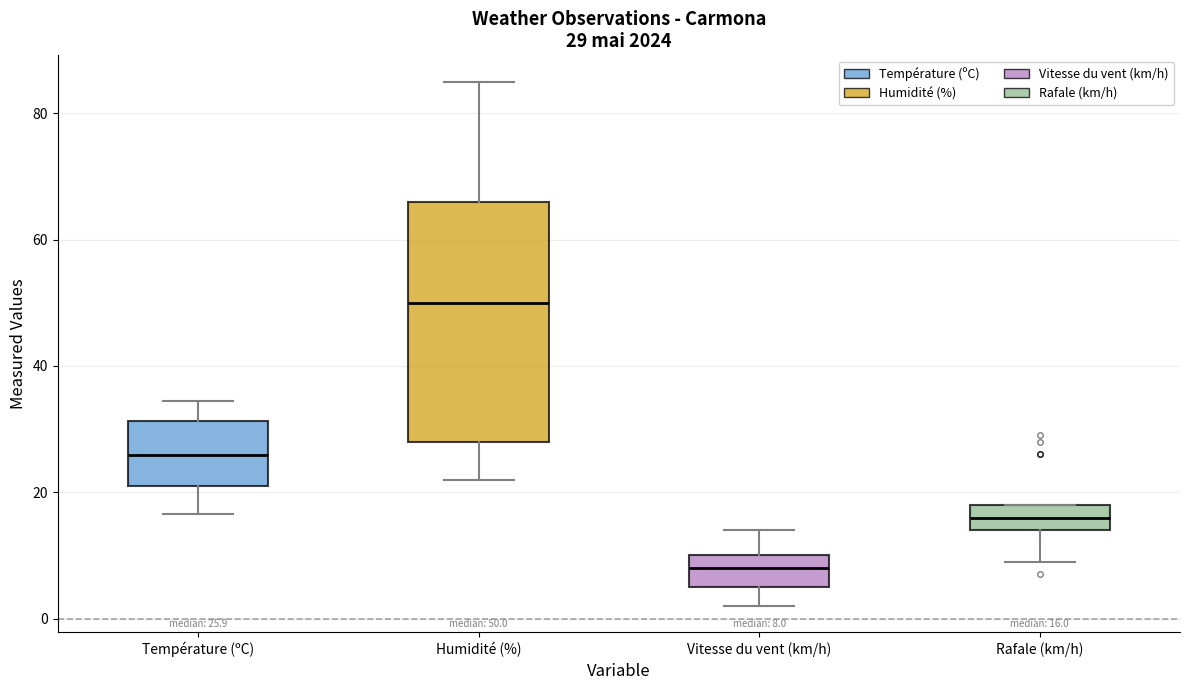

Which box's median line is the highest?

Humidité (%)